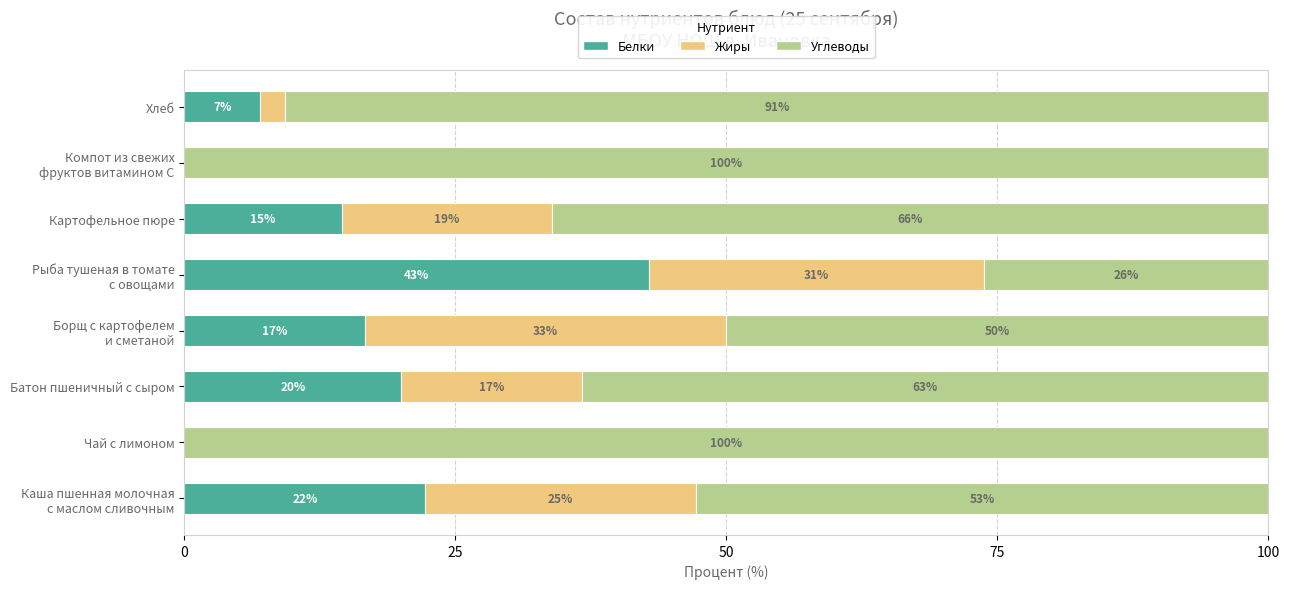

What is the highest value of the Белки series?

42.9